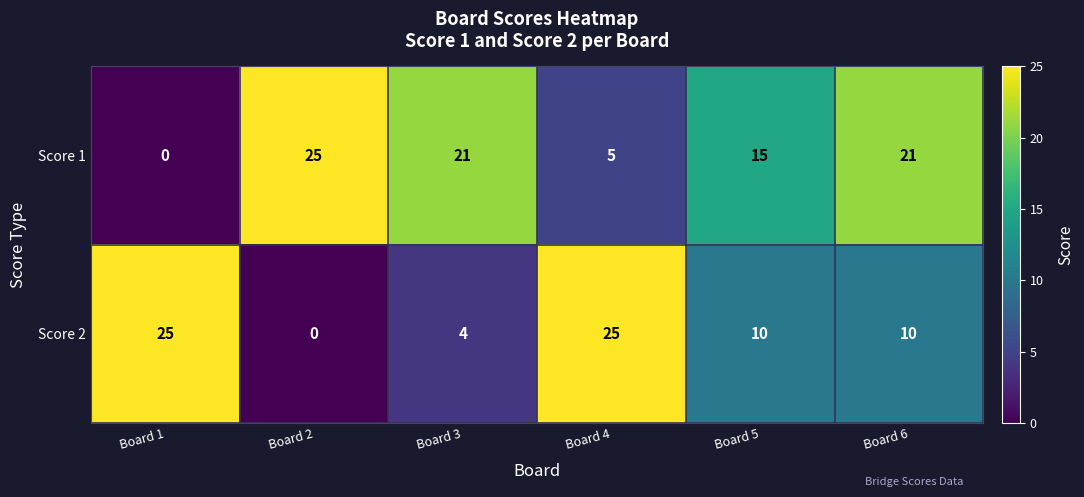

Reading left to right, extract all data points from this chart.

Score 1: 0	25	21	5	15	21
Score 2: 25	0	4	25	10	10